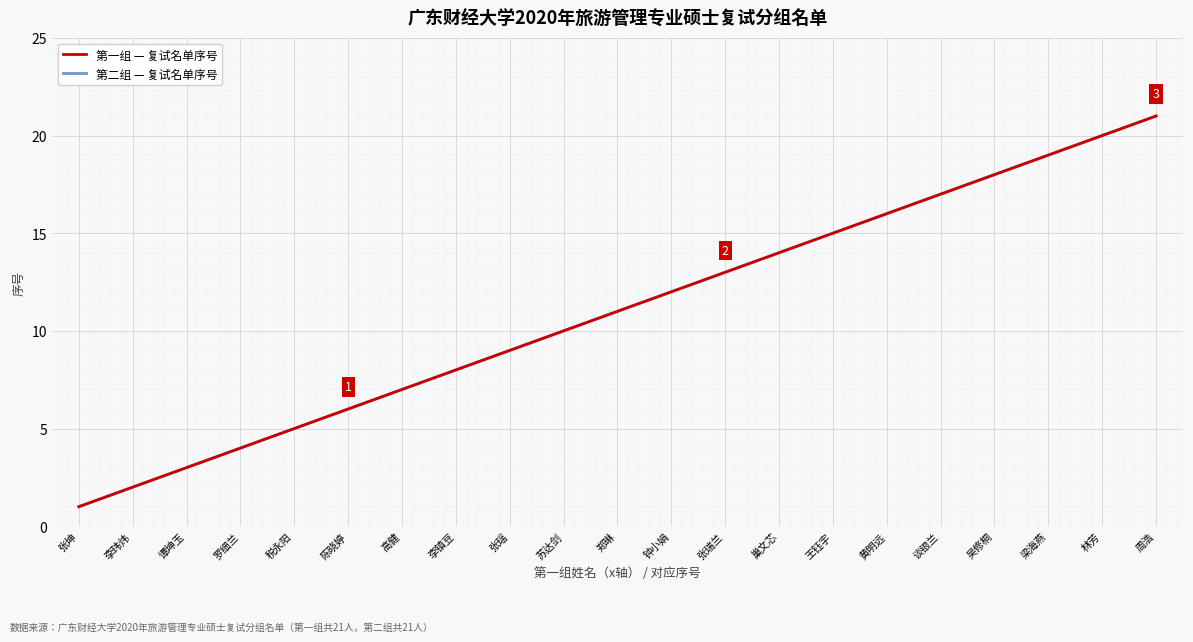

What is the difference between the maximum and minimum values in the 第一组 — 复试名单序号 series?

20